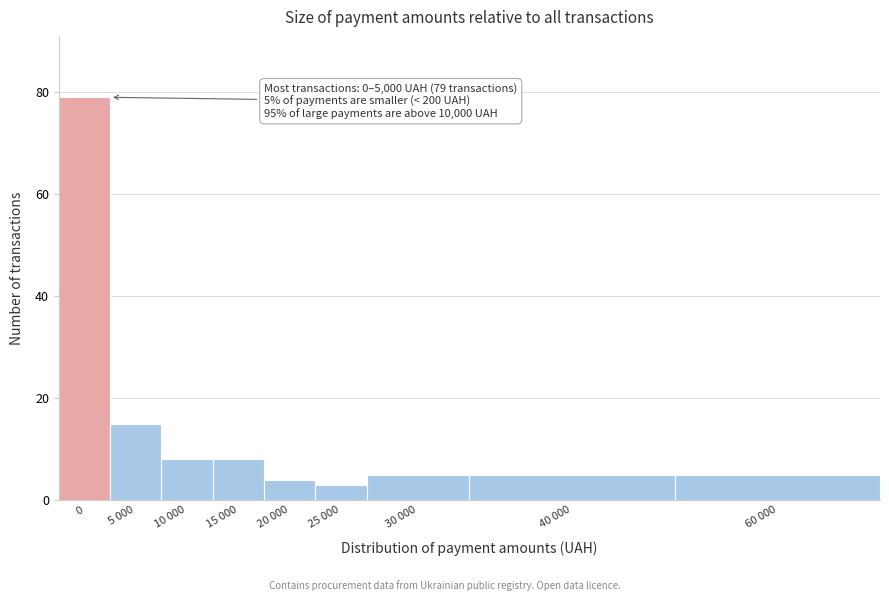

Reading left to right, transcribe all the data shown in this chart.

0=79	5 000=15	10 000=8	15 000=8	20 000=4	25 000=3	30 000=5	40 000=5	60 000=5